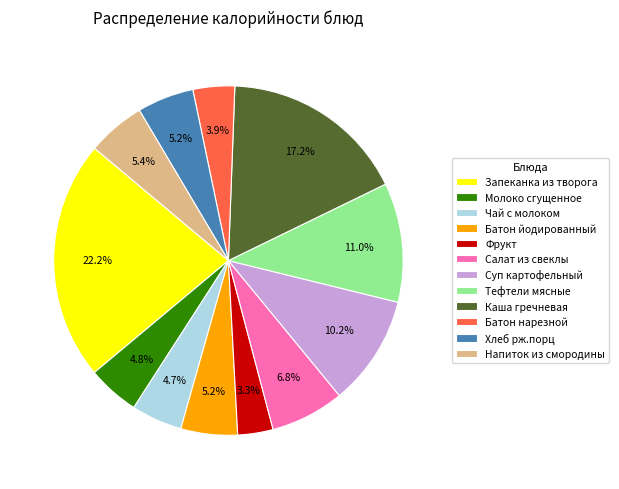

The Суп картофельный slice represents 10% of the pie. True or false?

True